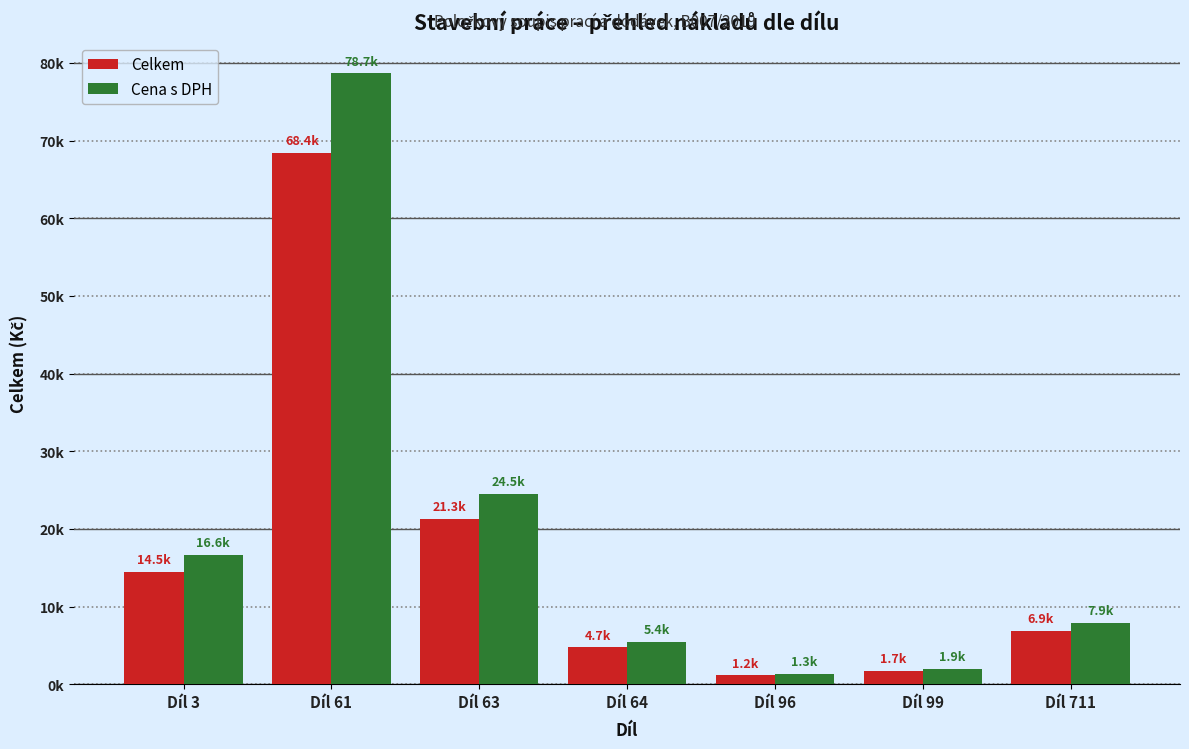

Which category has the lowest value across all series?

Díl 96